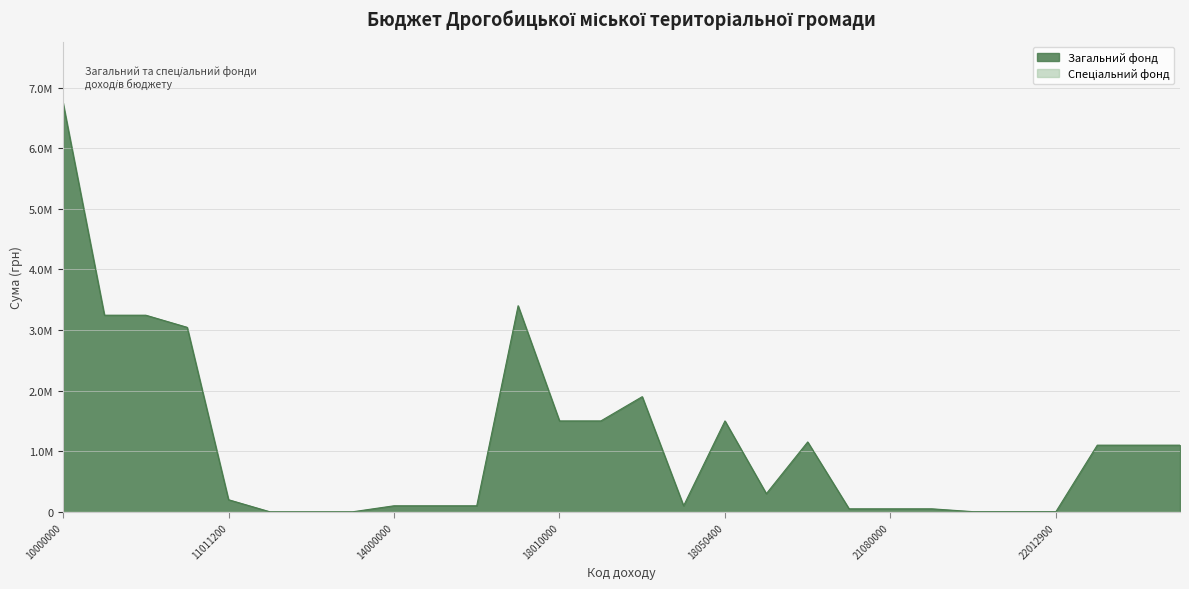

At which category does the chart reach its minimum across all series?

13000000